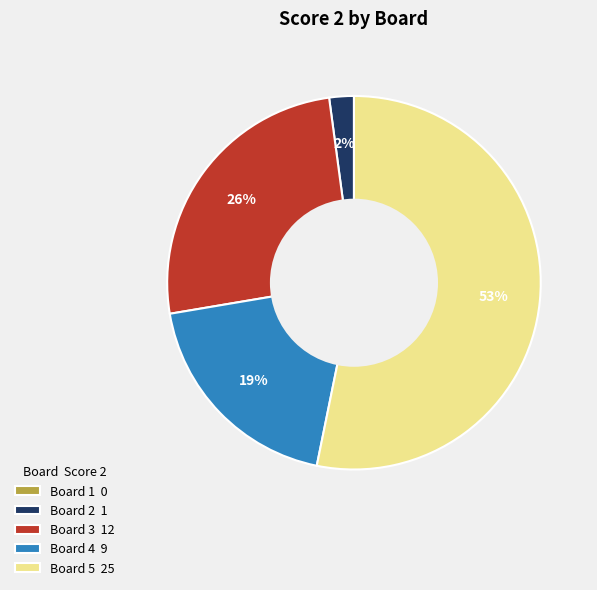

The Board 2 slice represents 2% of the pie. True or false?

True